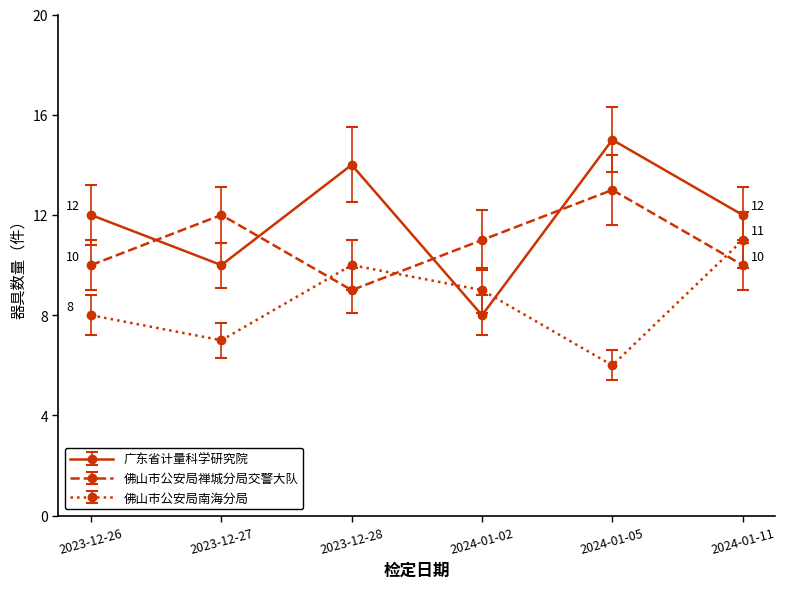

Which series has the largest total across all categories?

广东省计量科学研究院